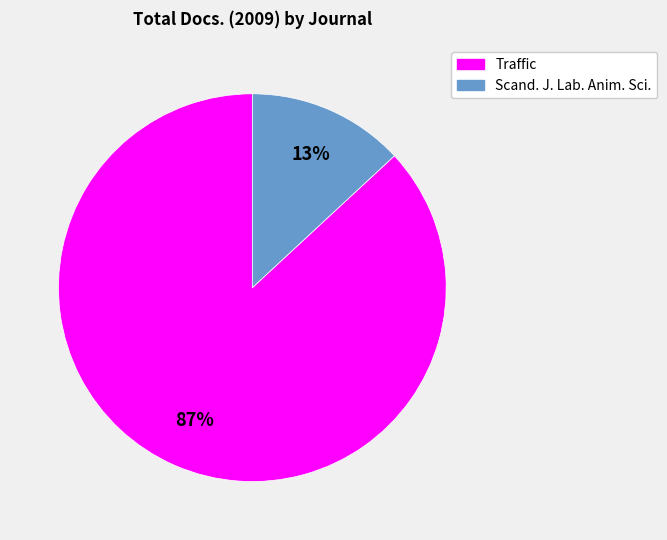

To the nearest percent, what is the average slice percentage?

50%